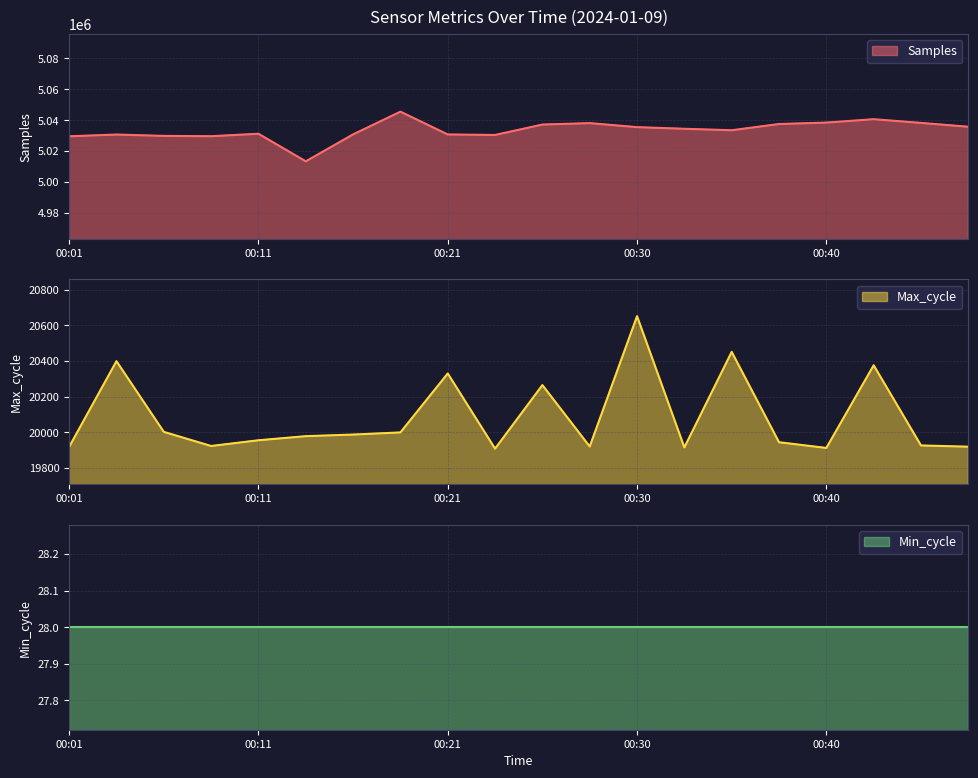

Between 00:18 and 00:23, which series saw the biggest shift?

Samples